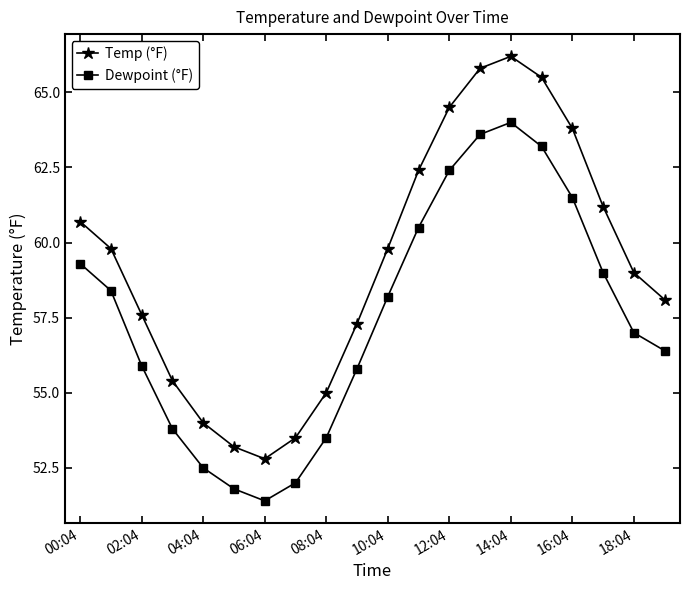

What is the value of the Dewpoint (°F) point at the 20th from the left?

56.4